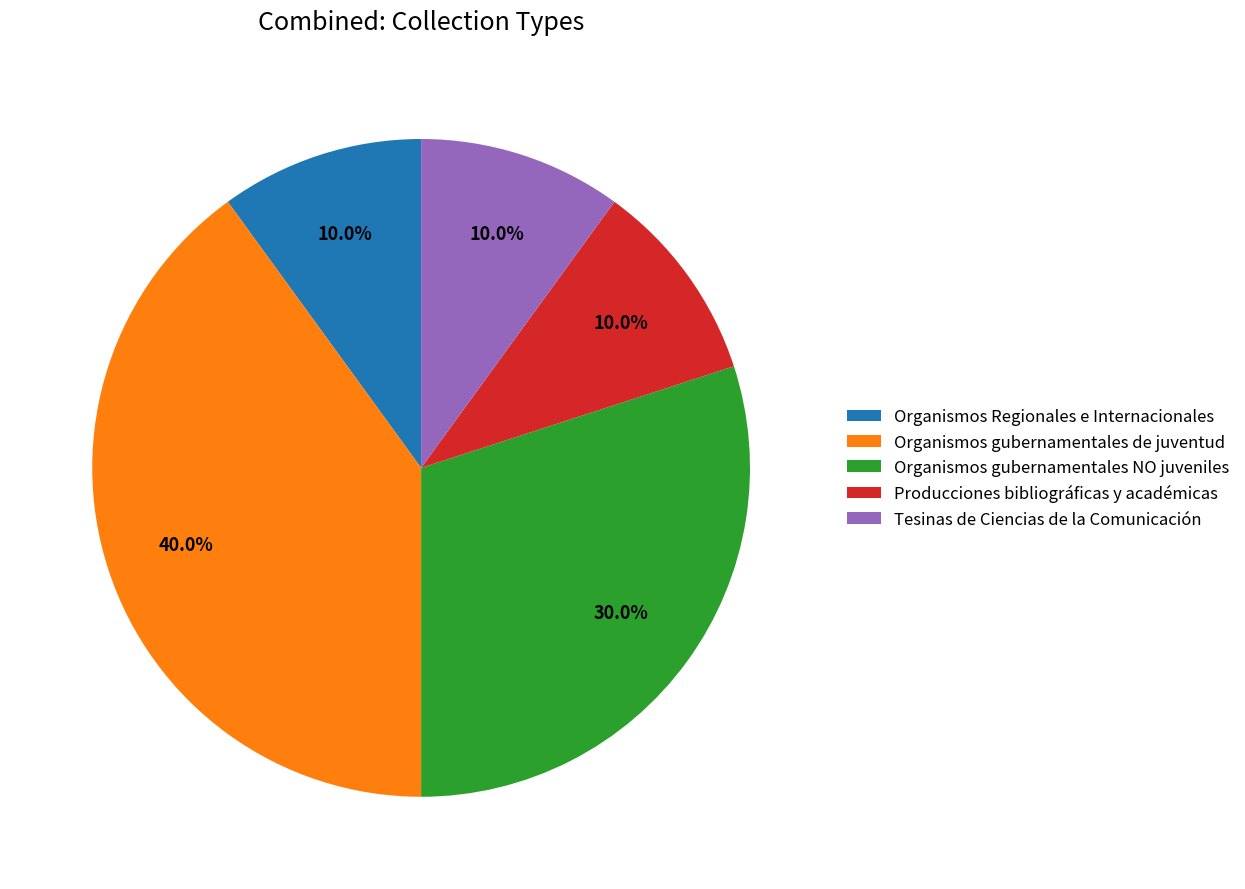

Does Tesinas de Ciencias de la Comunicación account for over 50% of the chart?

No